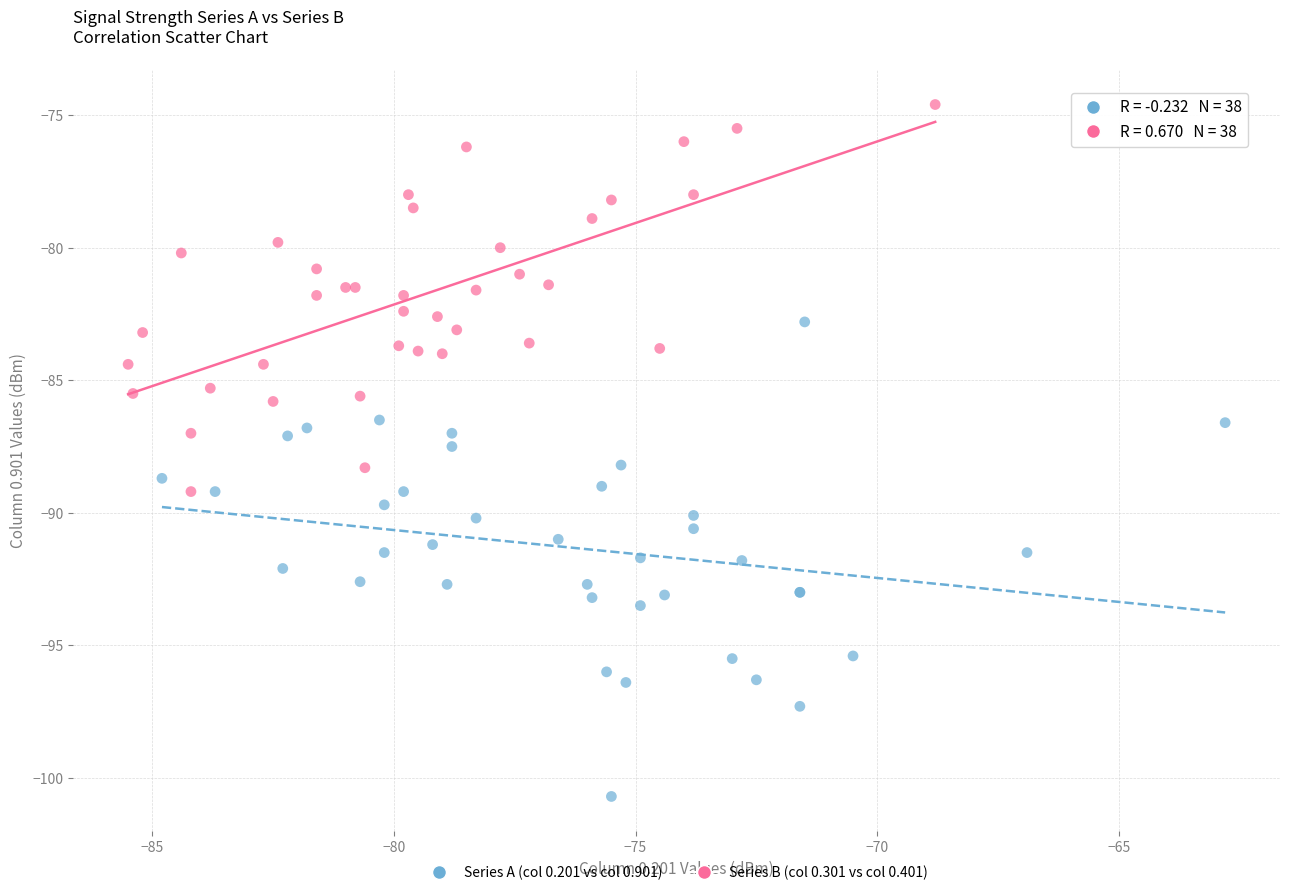

Which series reaches the minimum Y coordinate?

Series A (col 0.201 vs col 0.901)